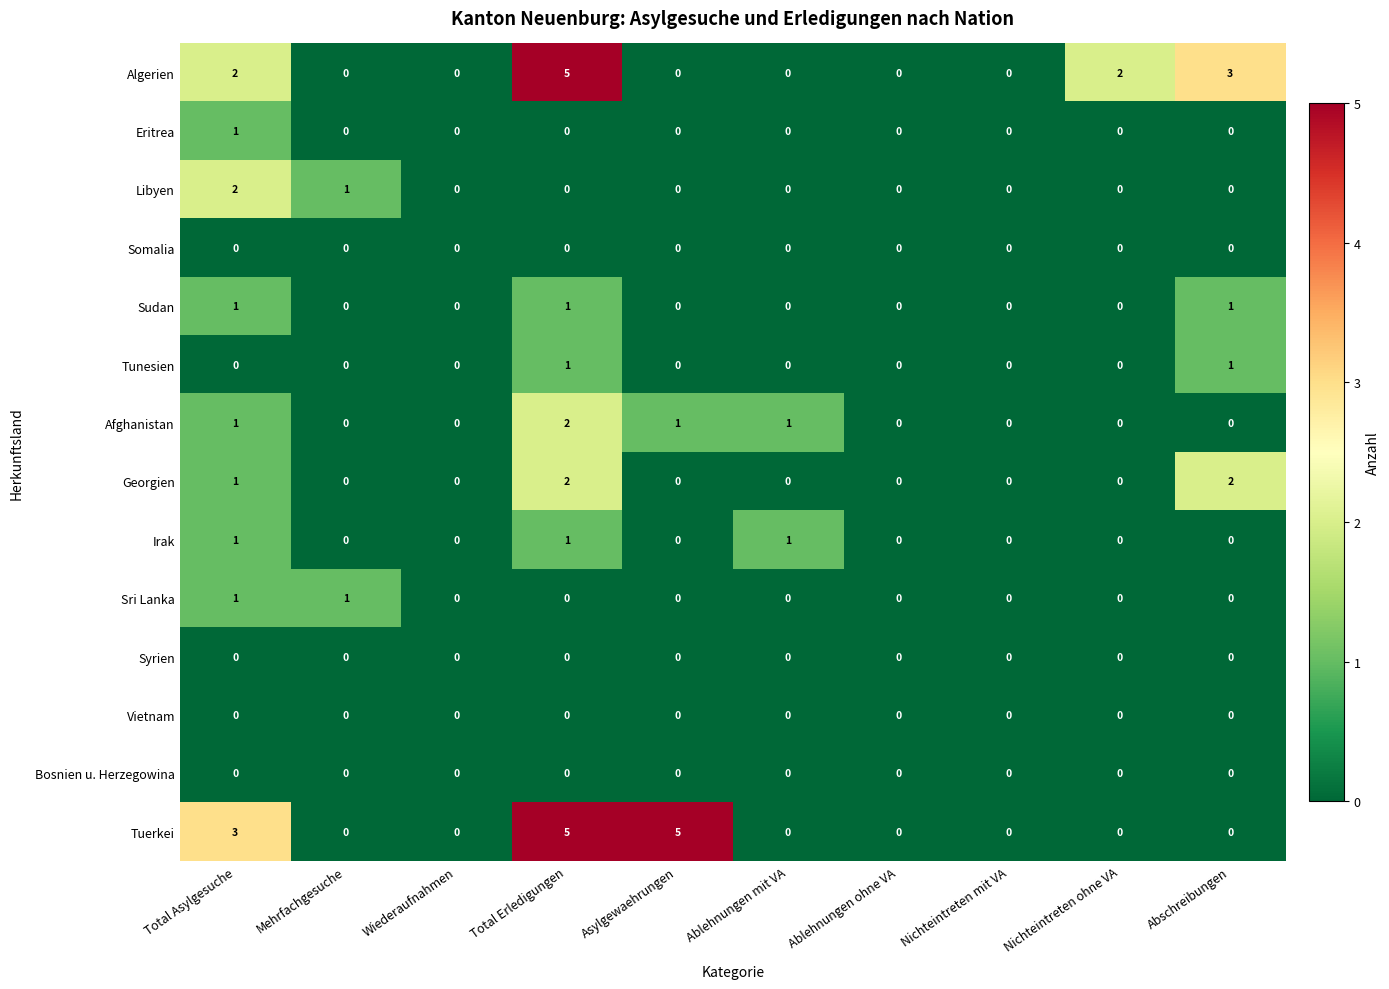

What is the total value across all series at Total Erledigungen?

17